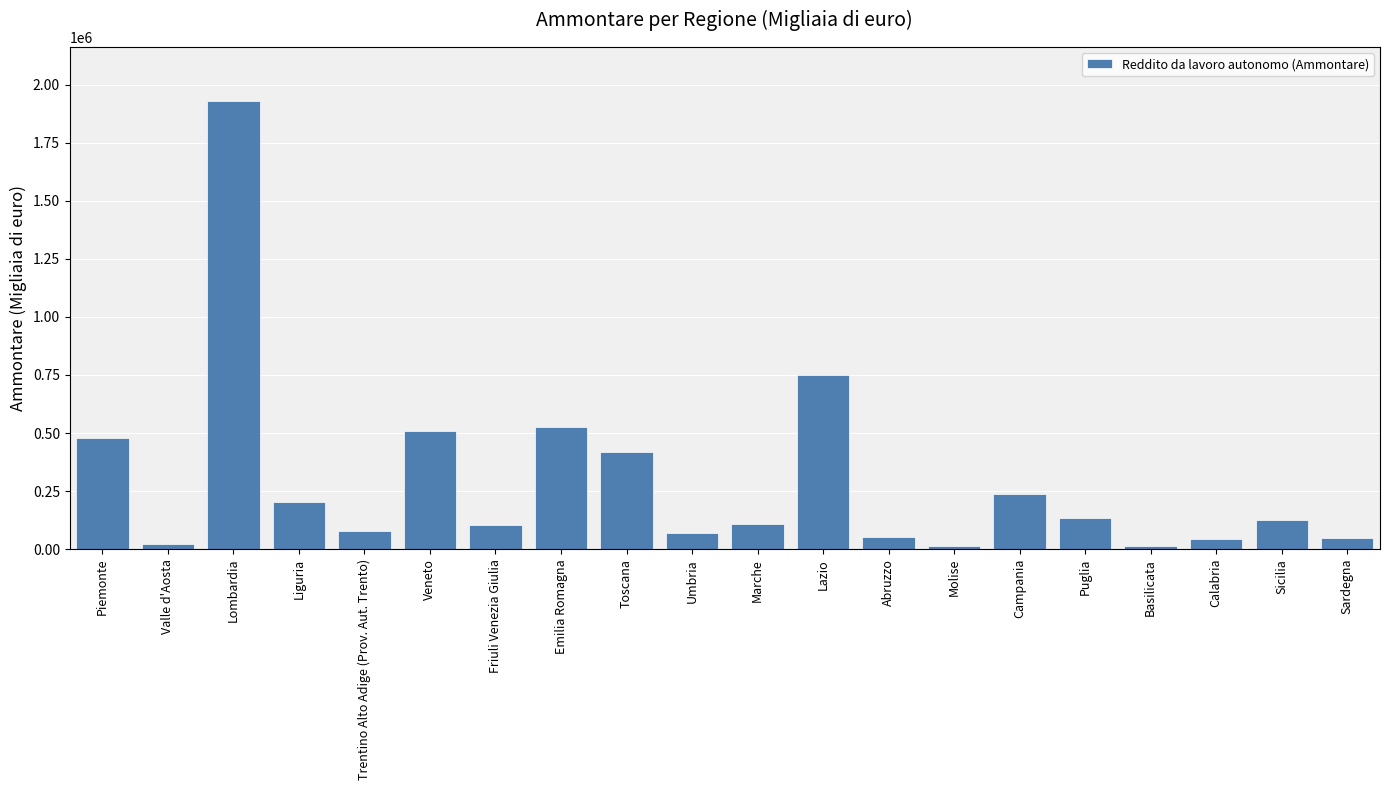

What is the label of the 8th bar from the left?

Emilia Romagna